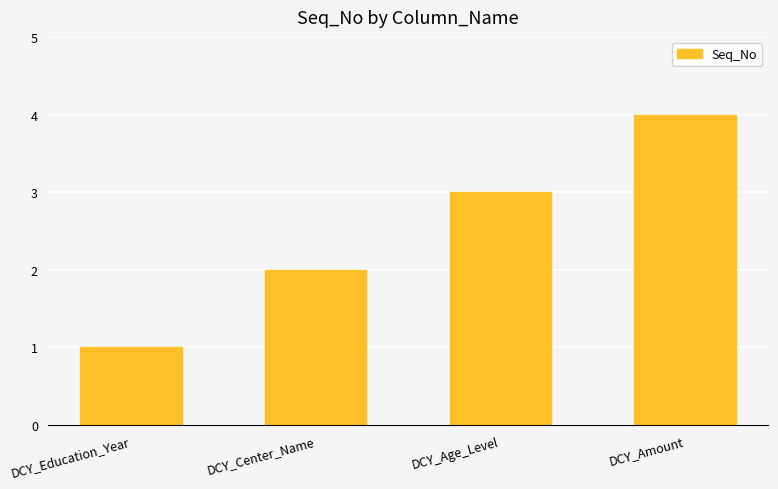

What is the label of the 3rd bar from the left?

DCY_Age_Level